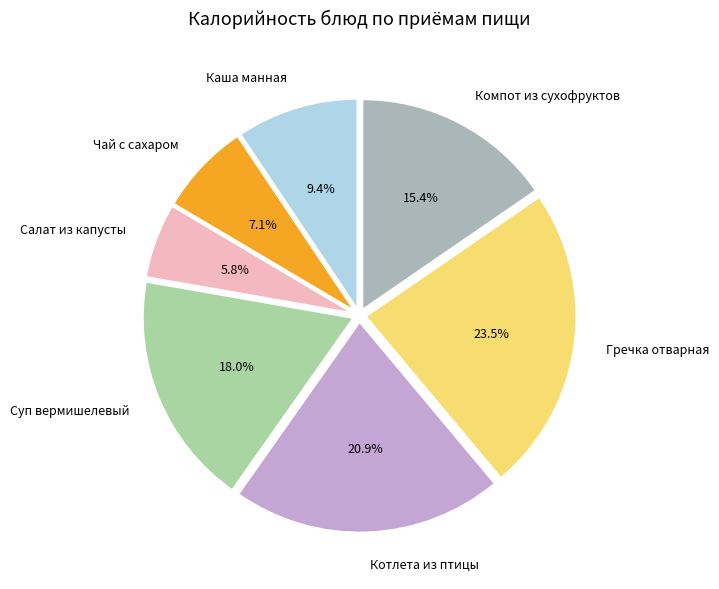

Which has a higher value, Компот из сухофруктов or Салат из капусты?

Компот из сухофруктов